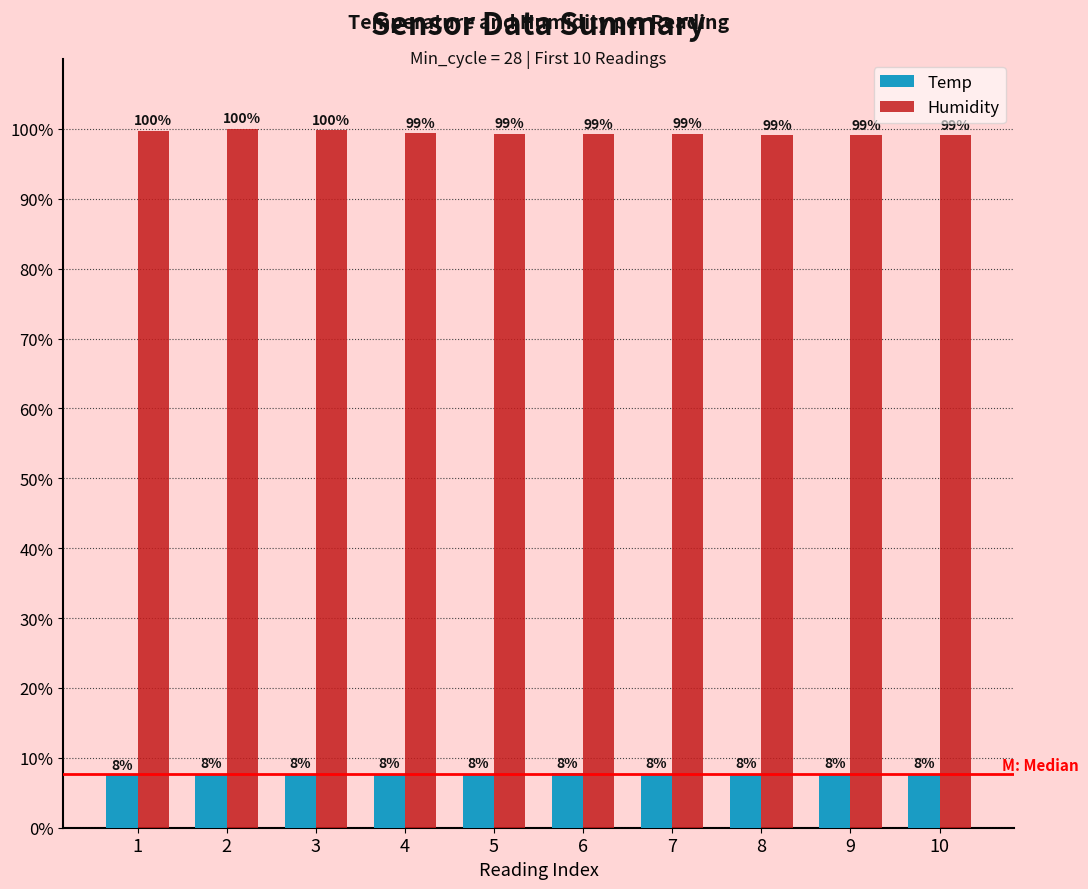

At which label is Temp closest to 7?

1